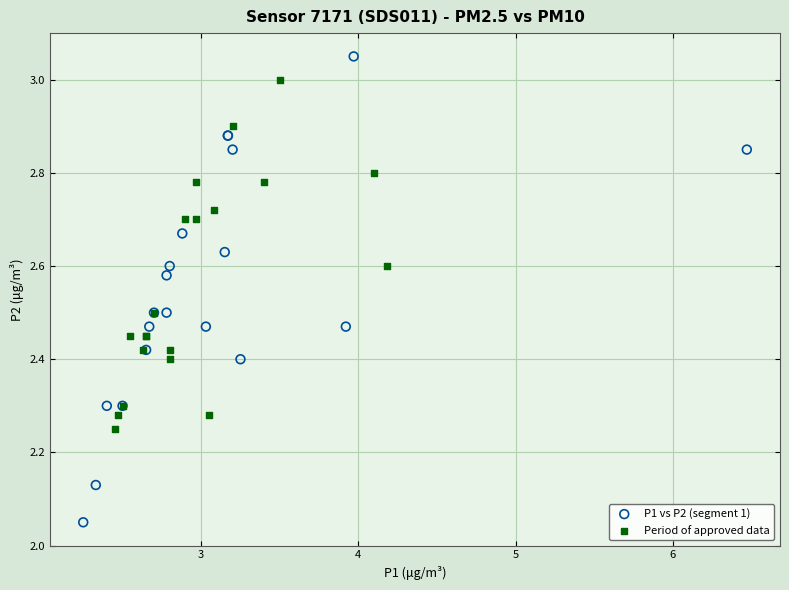

Which series has the widest spread of Y values?

P1 vs P2 (segment 1)